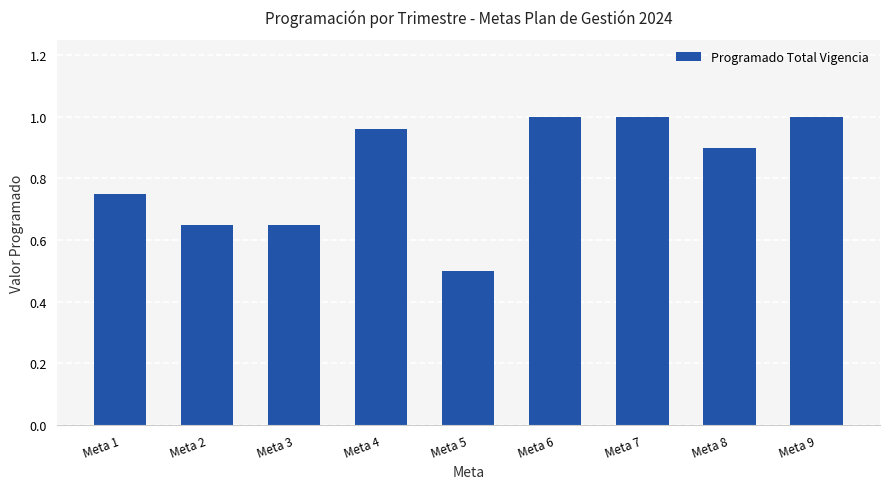

What is the difference between the maximum and minimum values?

0.5